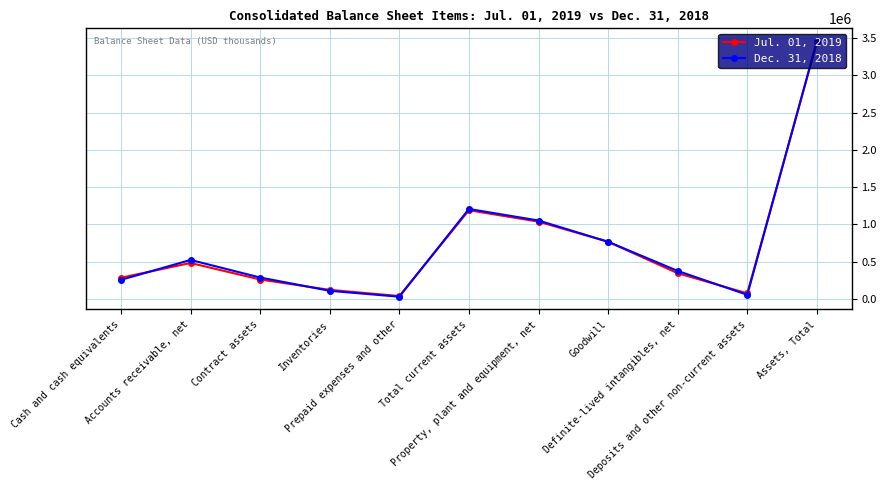

What position from the left is Deposits and other non-current assets?

10